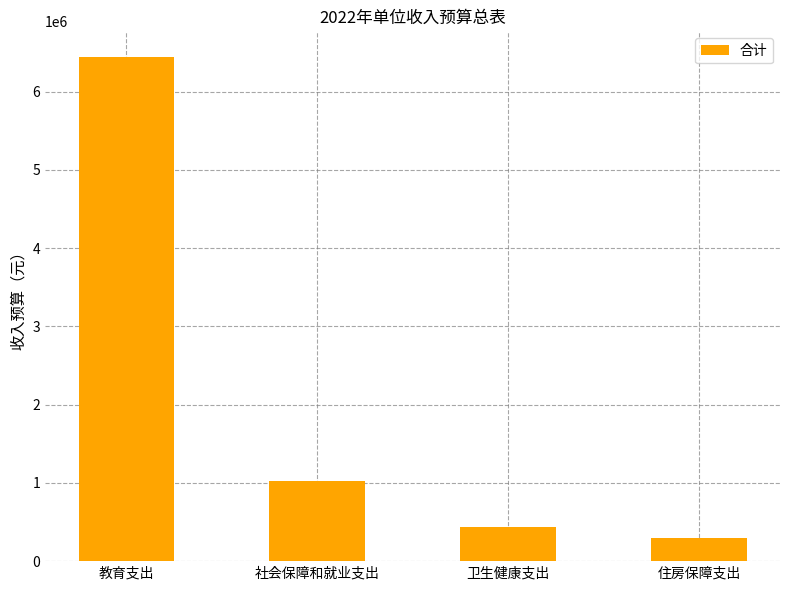

What is the difference between the values at 教育支出 and 社会保障和就业支出?

5431200